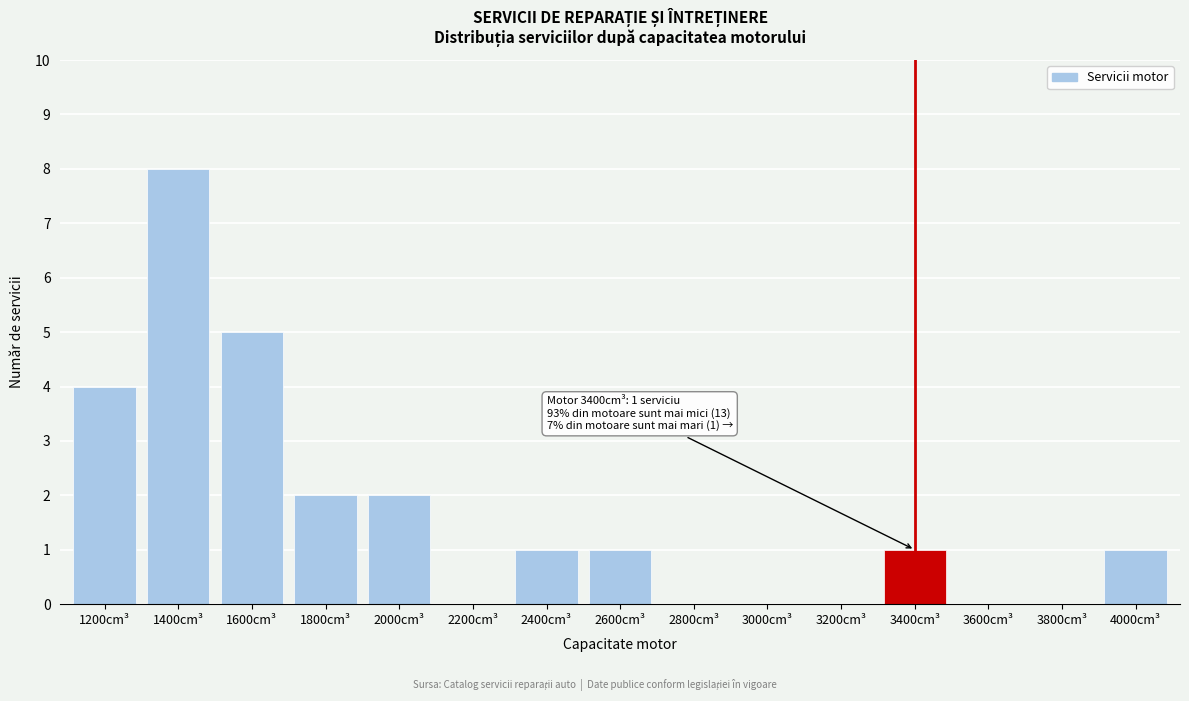

Reading left to right, what are all the values shown in this chart?

1200cm³=4	1400cm³=8	1600cm³=5	1800cm³=2	2000cm³=2	2200cm³=0	2400cm³=1	2600cm³=1	2800cm³=0	3000cm³=0	3200cm³=0	3400cm³=1	3600cm³=0	3800cm³=0	4000cm³=1